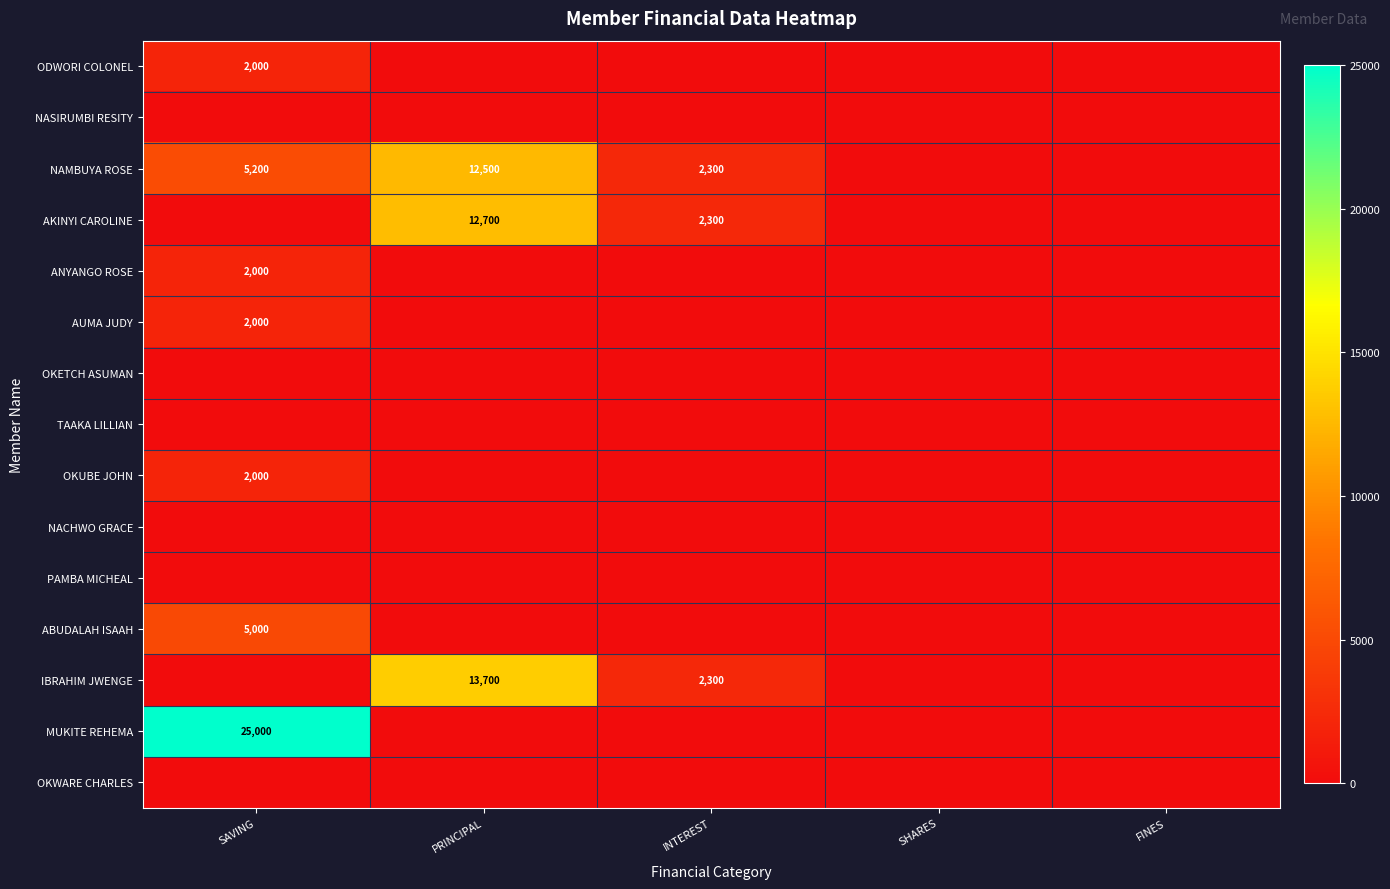

The ODWORI COLONEL series shows 2000 at SAVING. True or false?

True